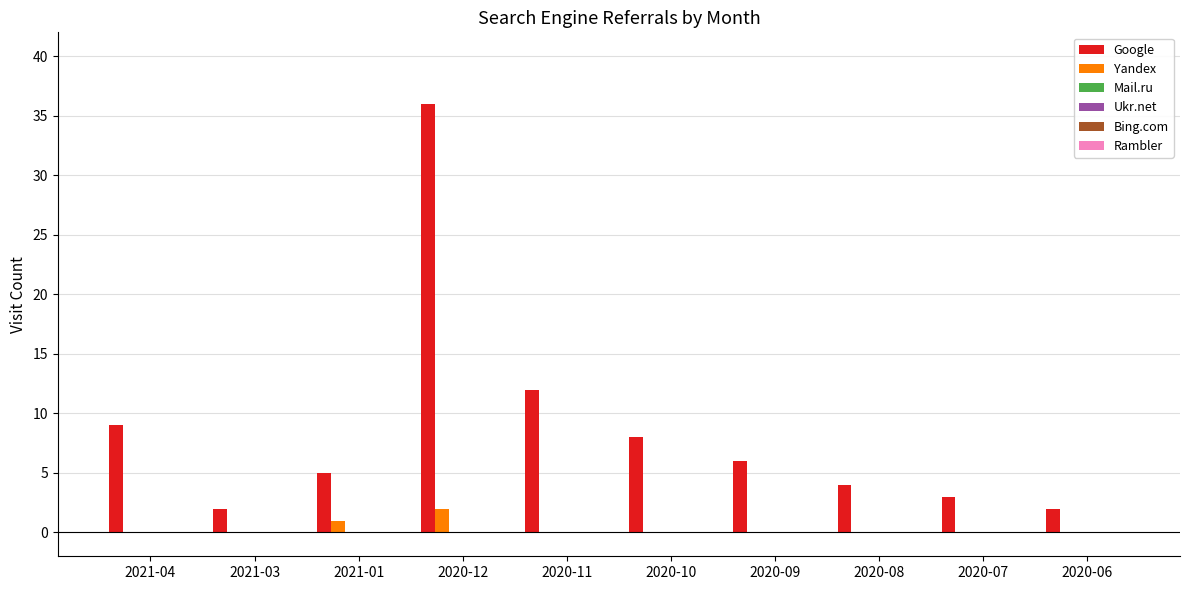

Which series has the widest spread of values?

Google